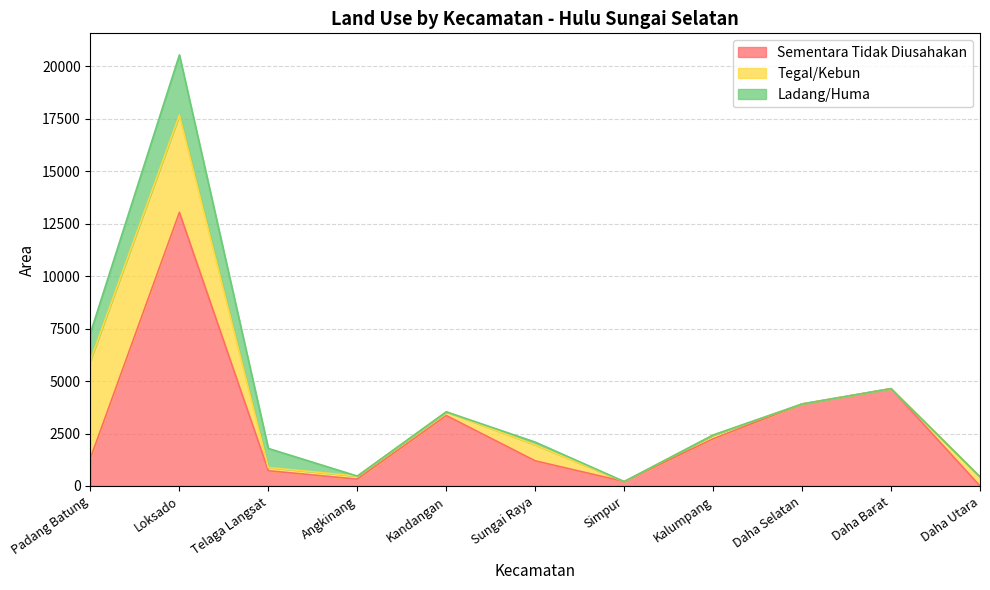

How many interior local peaks does the Tegal/Kebun series have?

2